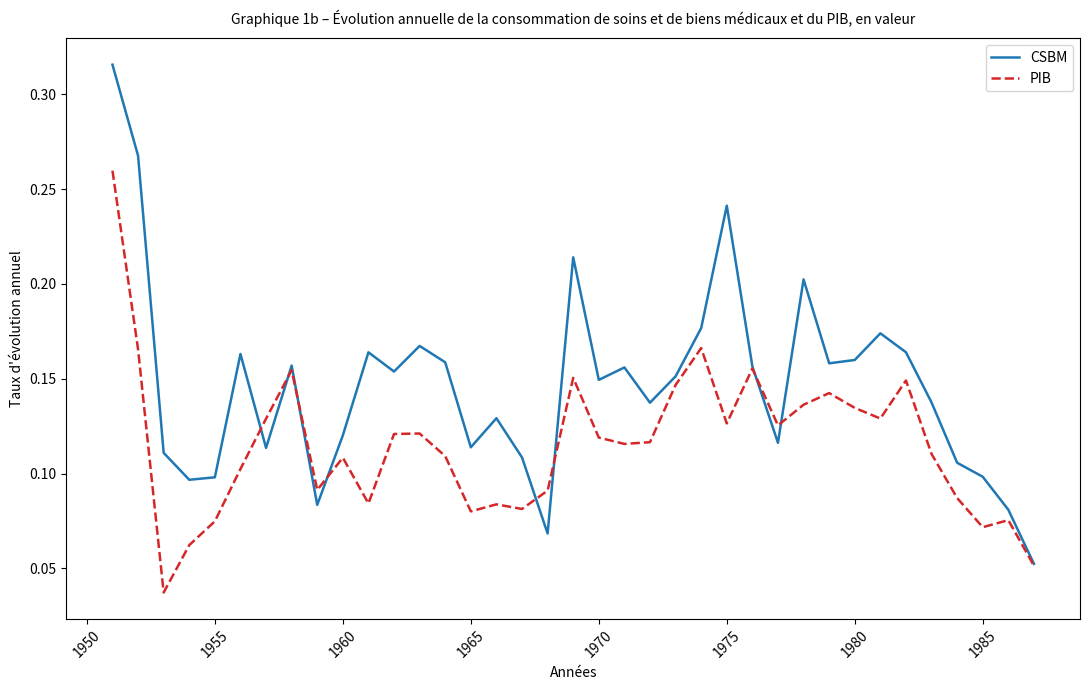

Which series has the largest total across all categories?

CSBM